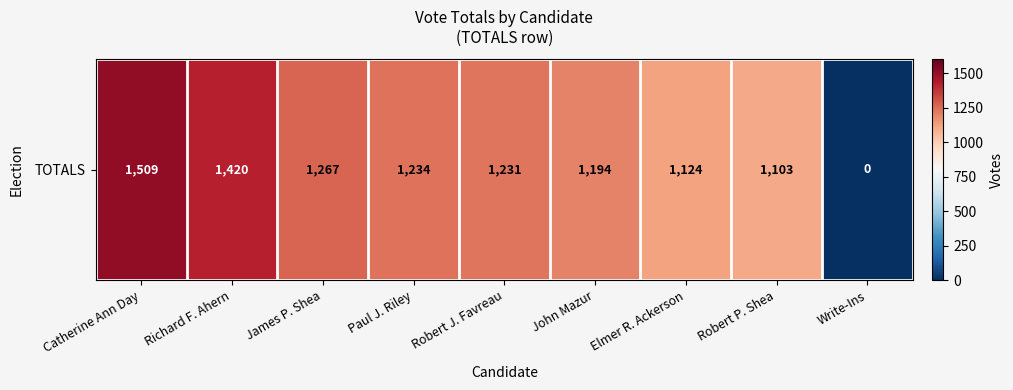

Which has a higher value, Robert J. Favreau or Elmer R. Ackerson?

Robert J. Favreau